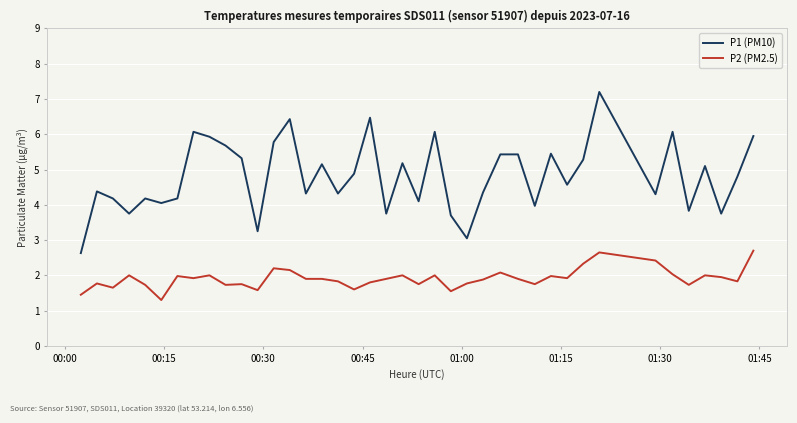

What is the difference between the maximum and minimum values in the P2 (PM2.5) series?

1.4